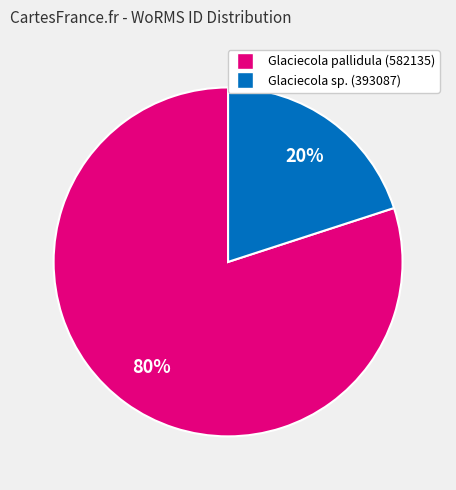

To the nearest percent, what is the difference between the largest and smallest slice percentages?

60%